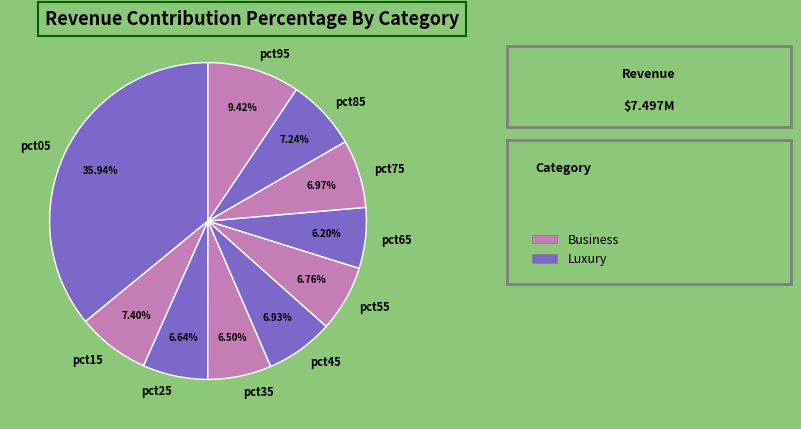

The pct15 slice represents 7% of the pie. True or false?

True